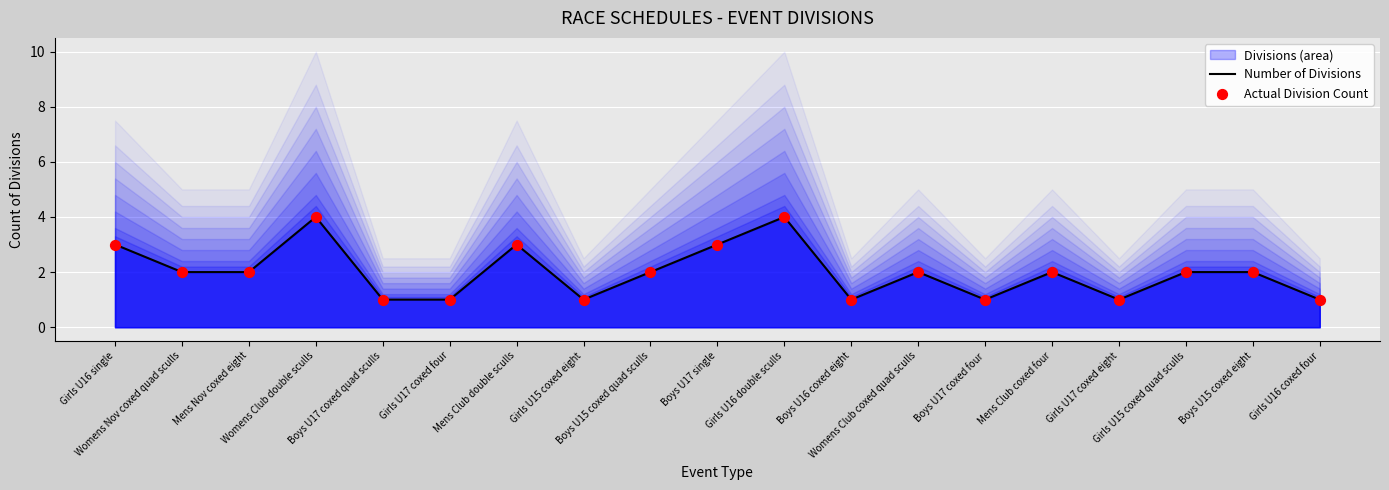

At how many categories does at least one series exceed 1?

12